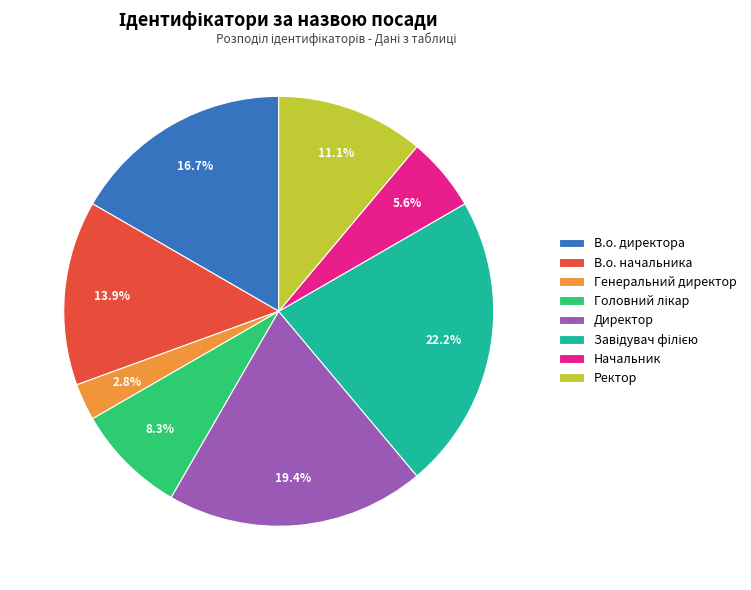

Which category has the smallest portion of the pie?

Генеральний директор